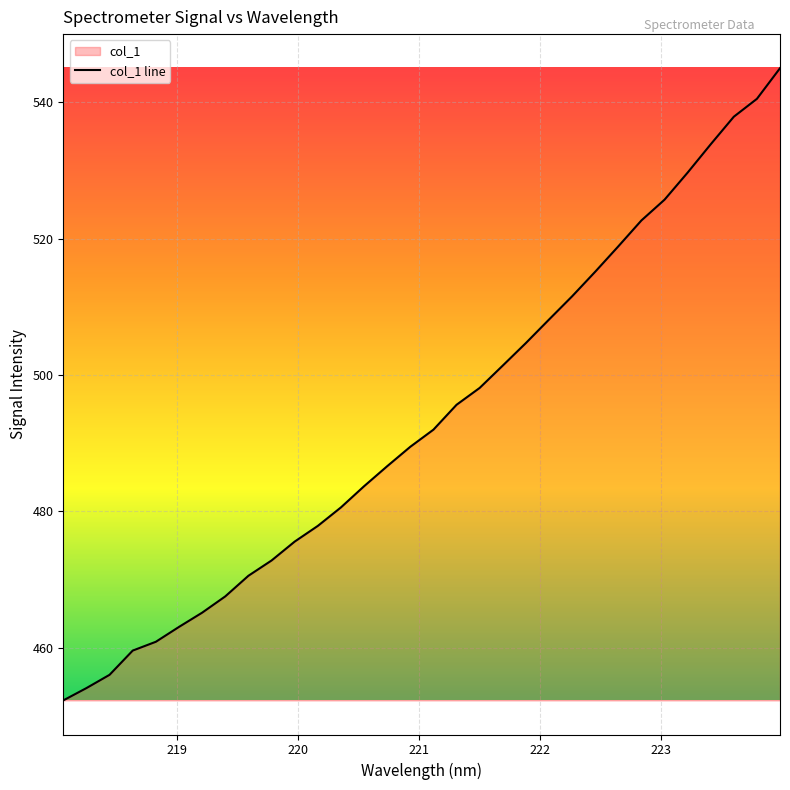

What is the smallest value displayed?

452.3